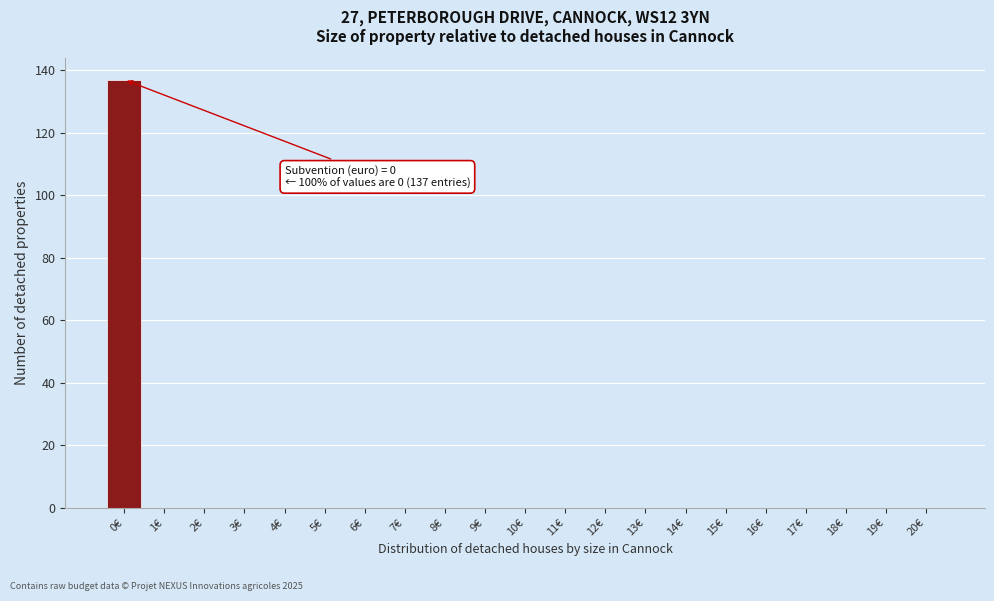

Reading right to left, what are all the values shown in this chart?

20€=0	19€=0	18€=0	17€=0	16€=0	15€=0	14€=0	13€=0	12€=0	11€=0	10€=0	9€=0	8€=0	7€=0	6€=0	5€=0	4€=0	3€=0	2€=0	1€=0	0€=137